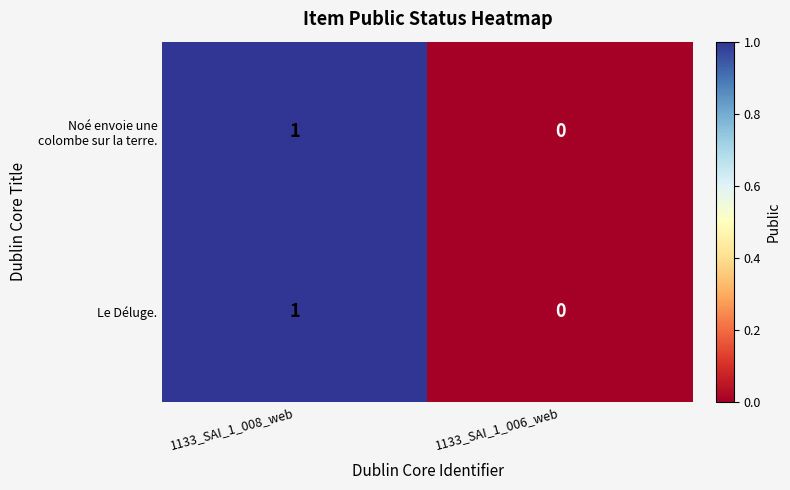

The value of Le Déluge. at 1133_SAI_1_006_web is 0. True or false?

True